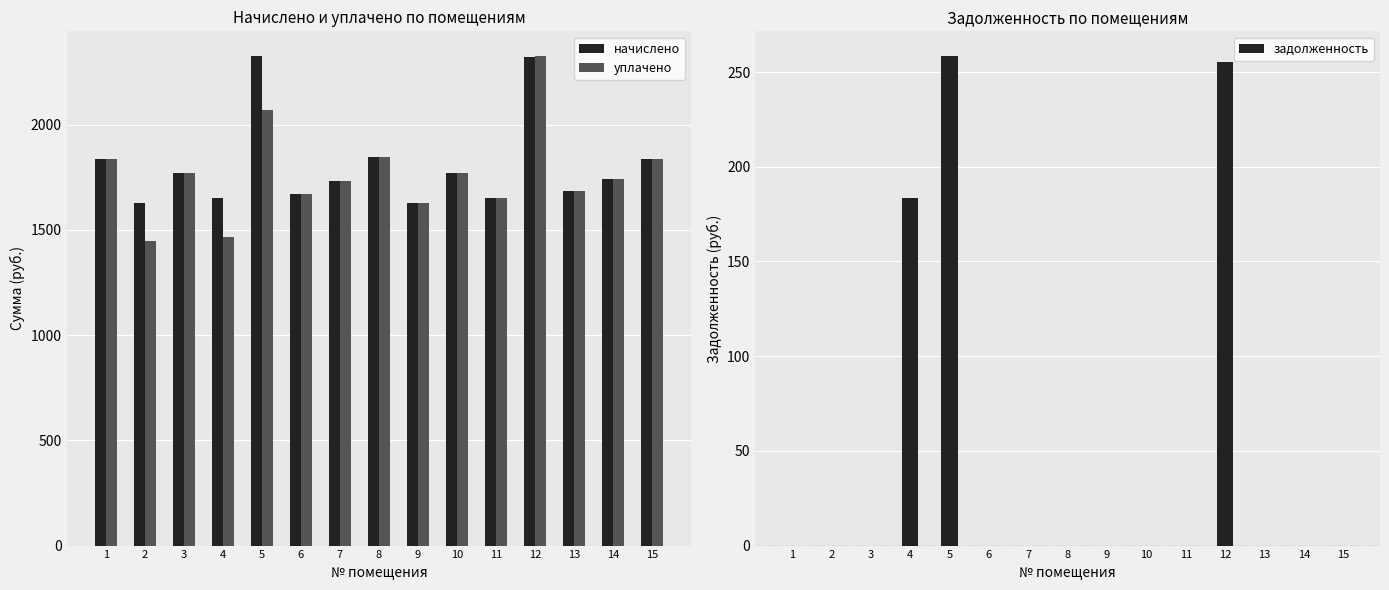

What is the sum of all уплачено values?

26470.6